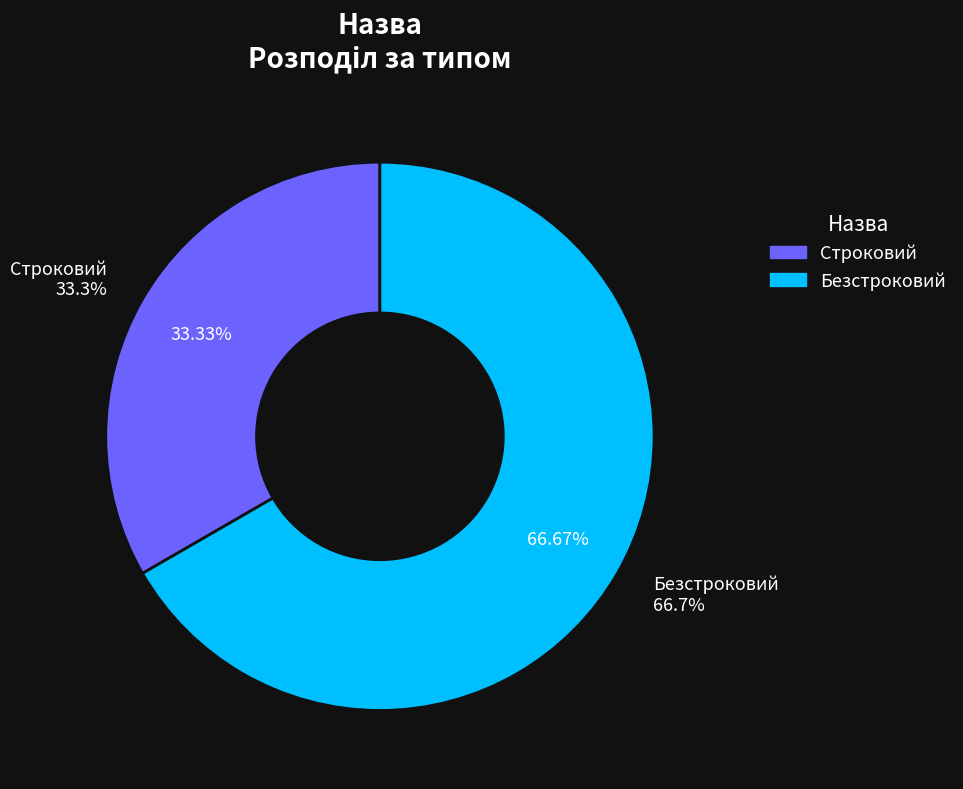

Which category has the biggest portion of the pie?

Безстроковий